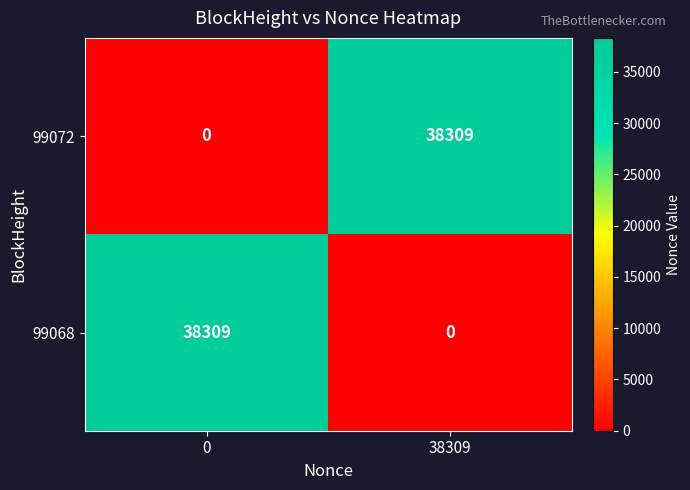

Rank the series at 0 from highest to lowest value.

99068, 99072